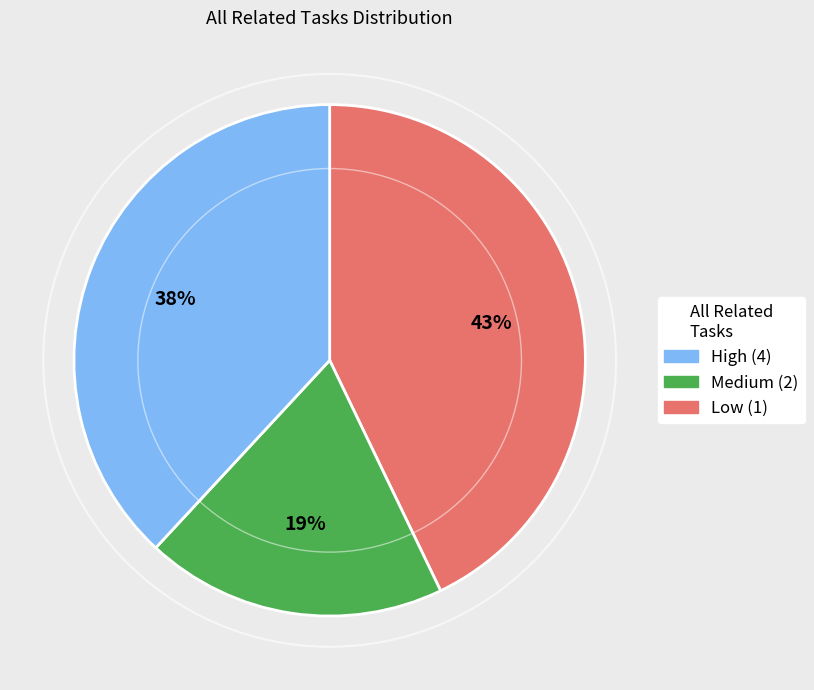

To the nearest percent, what is the average slice percentage?

33%